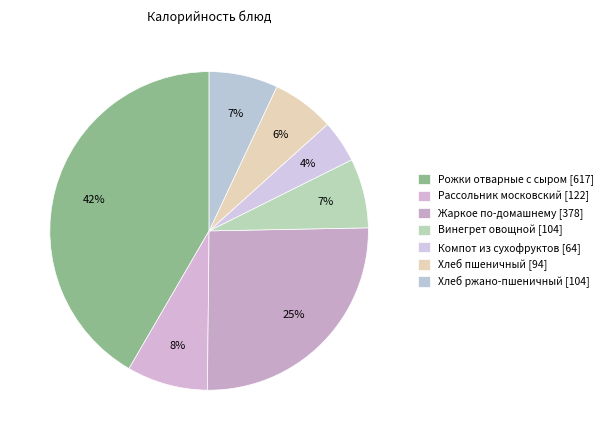

What percentage is the Рассольник московский slice, to the nearest percent?

8%